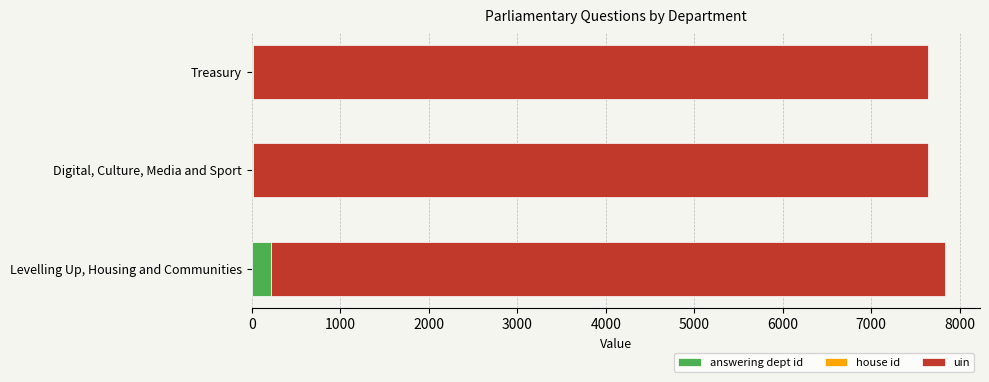

Where is answering dept id nearest to the value 110?

Treasury